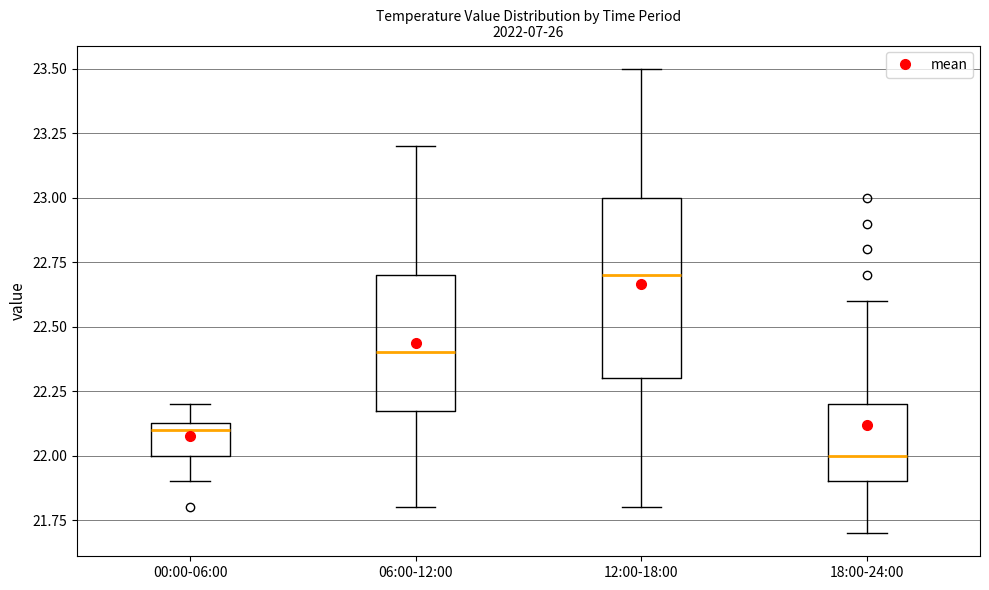

Which box is the tallest, from its lower edge to its upper edge?

12:00-18:00